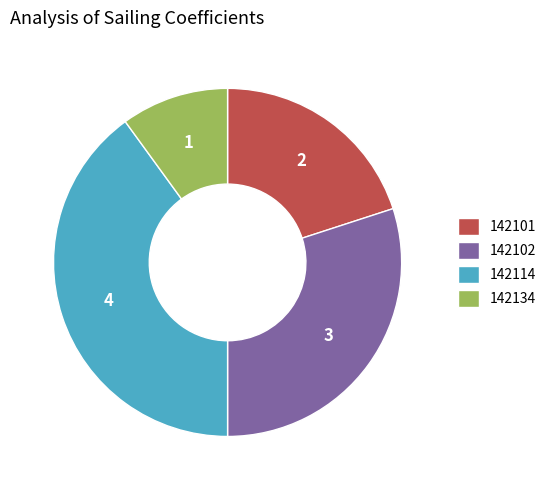

Rank the categories by value from highest to lowest.

142114, 142102, 142101, 142134